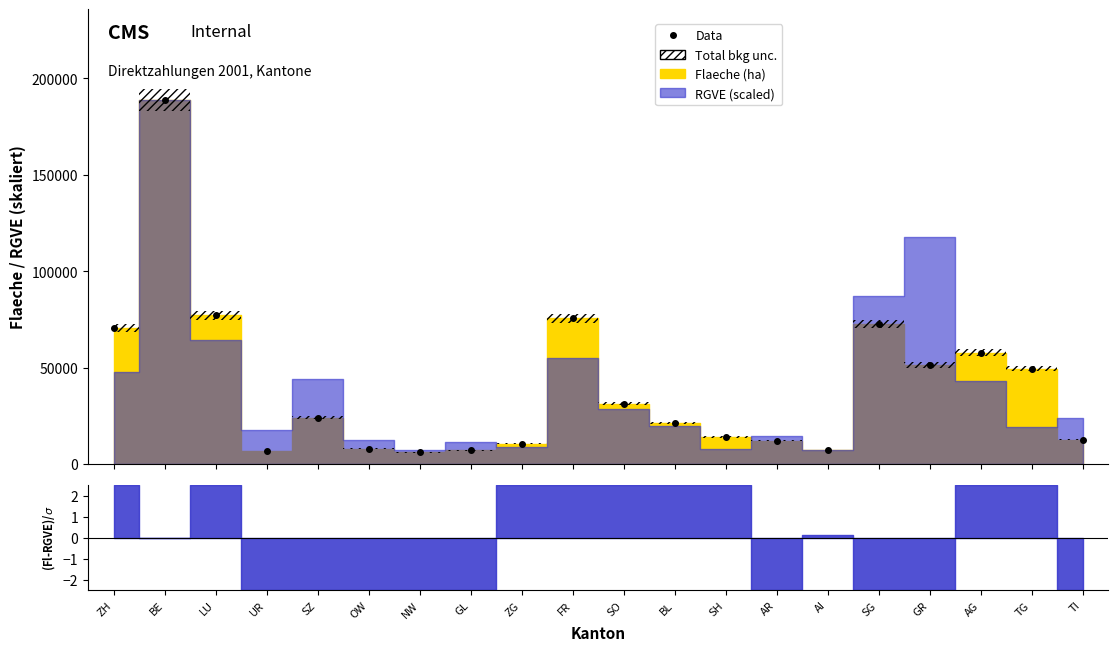

True or false: the data shows 35103.3 at BL.

False